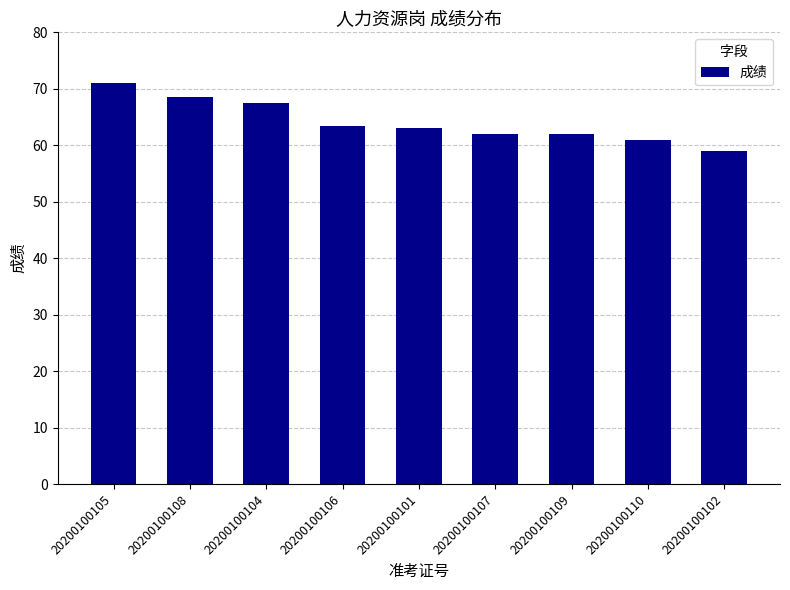

What is the ratio of the value at 20200100106 to the value at 20200100104?

0.9